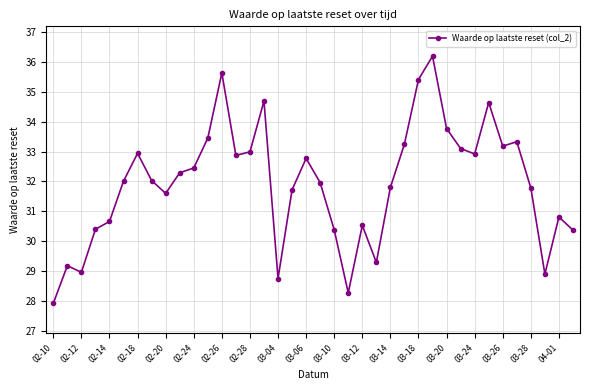

What is the value of the 23rd point from the left?

30.5